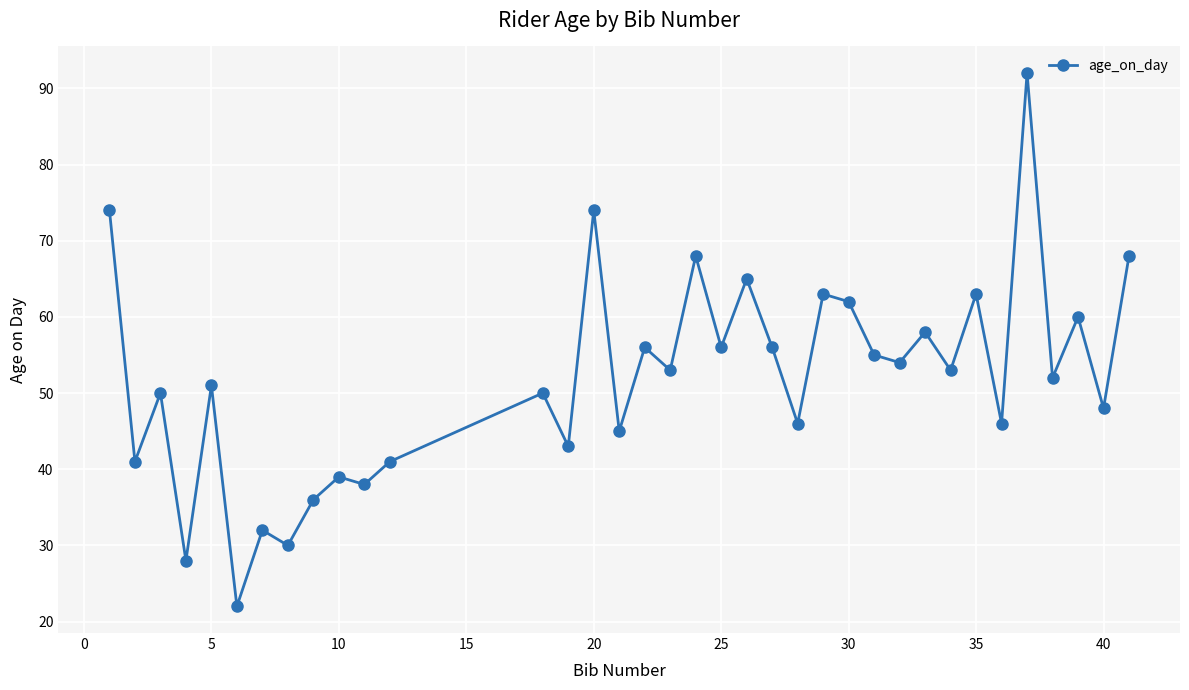

What is the difference between the maximum and minimum values?

70